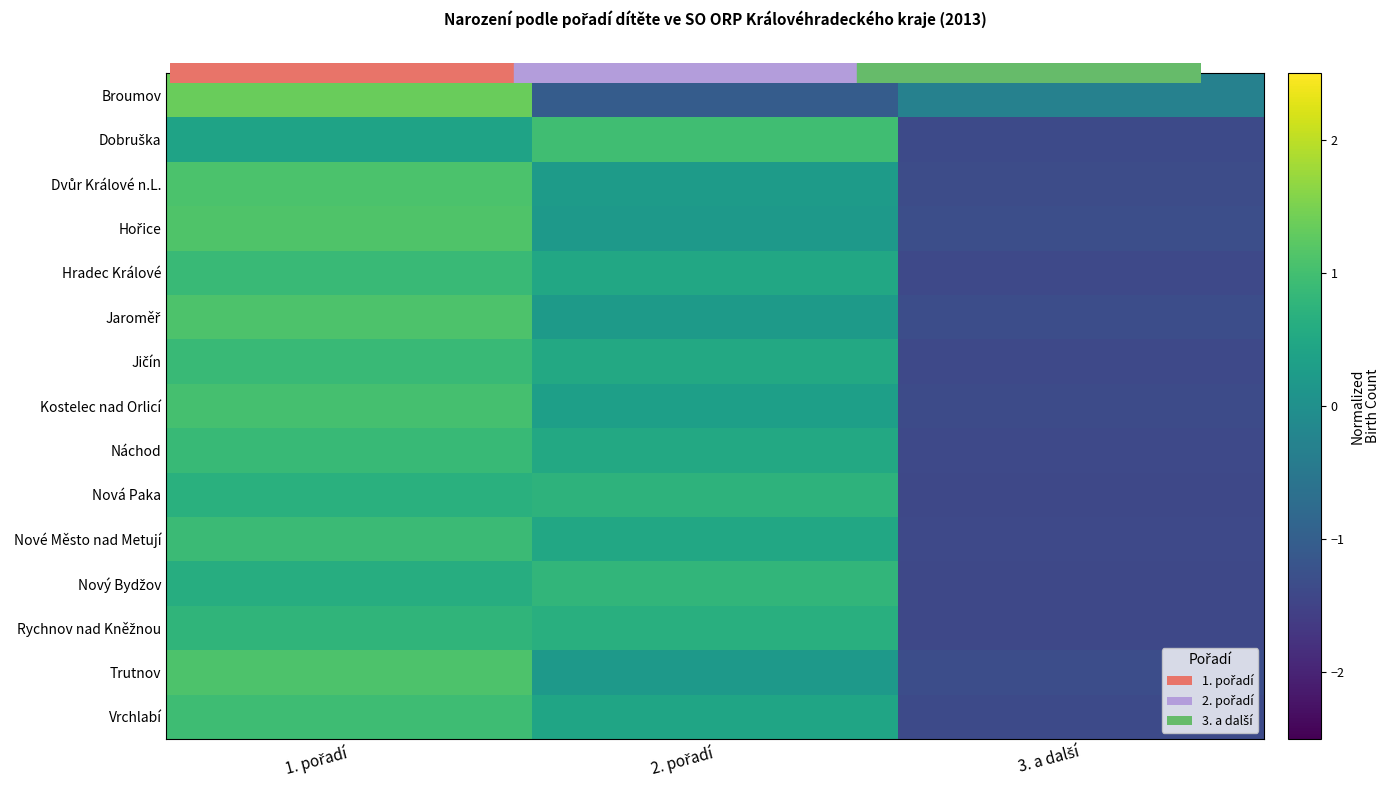

Count the number of categories in the chart.

3